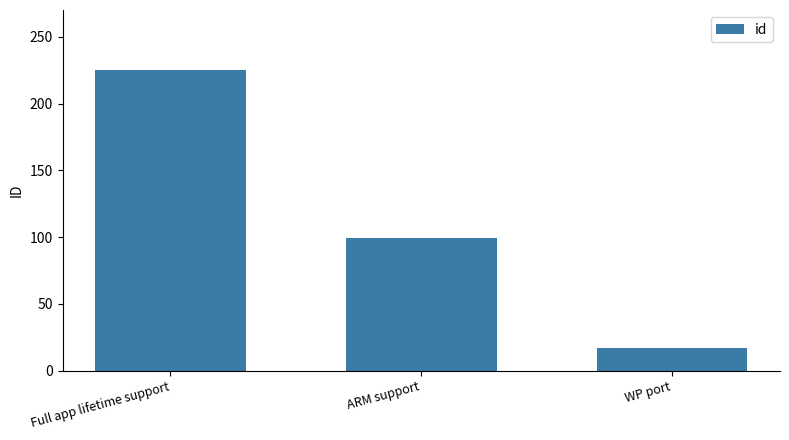

What is the sum of the values at Full app lifetime support and ARM support?

324